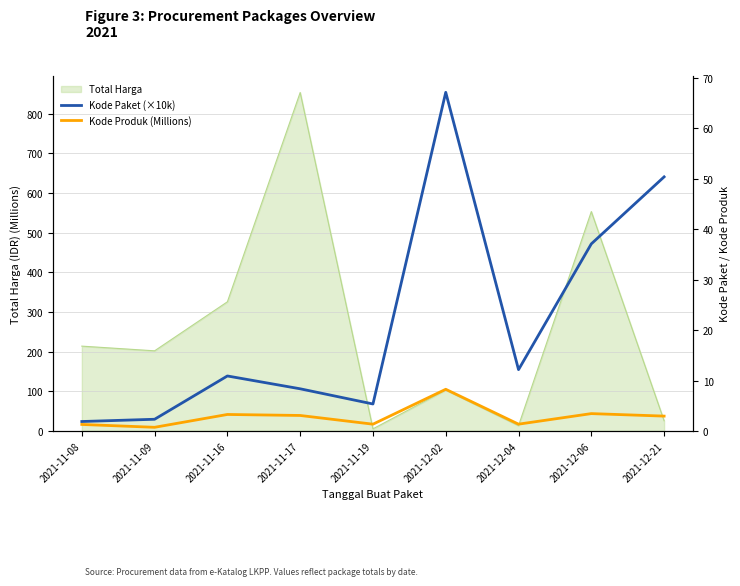

What is the sum of all Kode Paket (×10k) values?

195.6